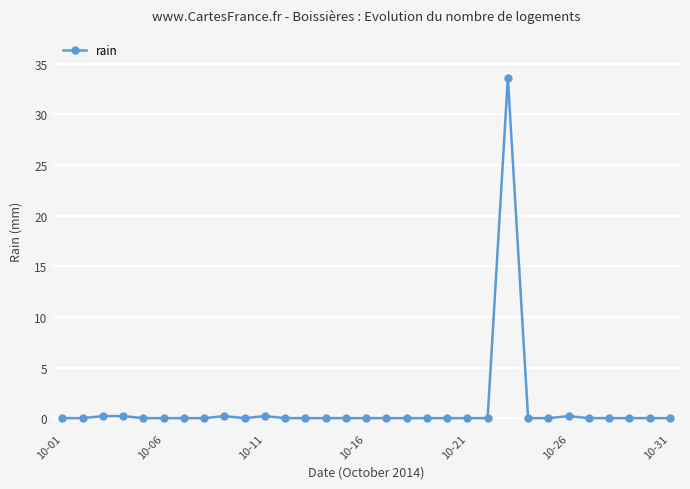

Count the number of categories in the chart.

31